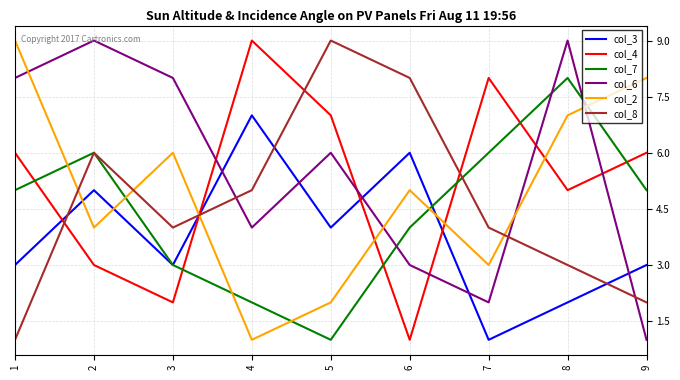

Where is col_3 nearest to the value 4?

5